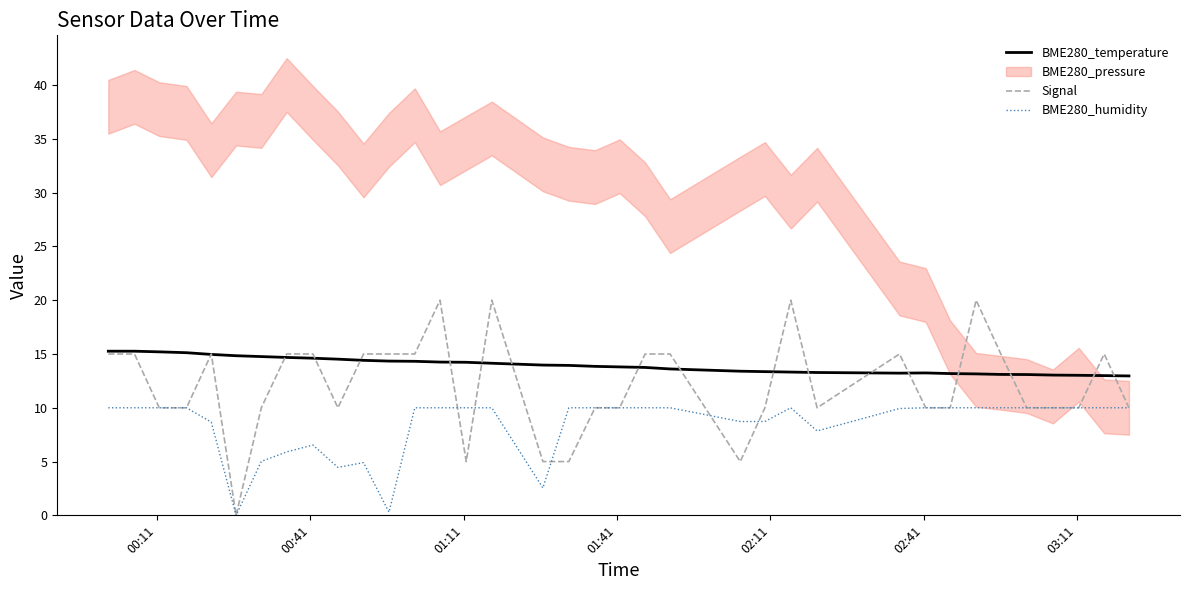

What is the highest value of the BME280_humidity series?

10.0